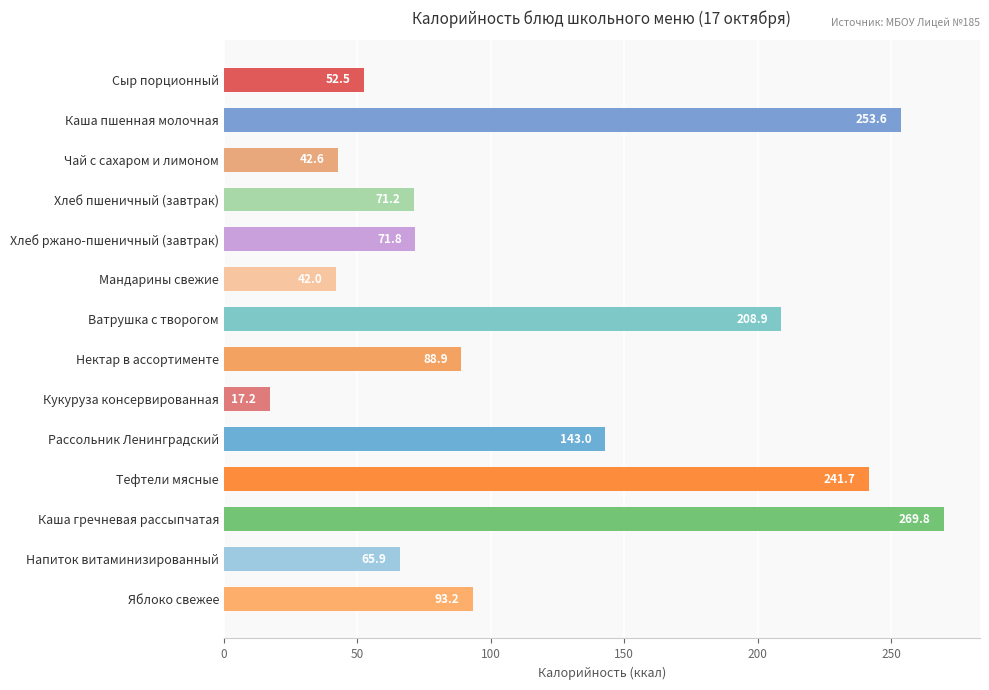

What is the ratio of the value at Каша пшенная молочная to the value at Тефтели мясные?

1.0